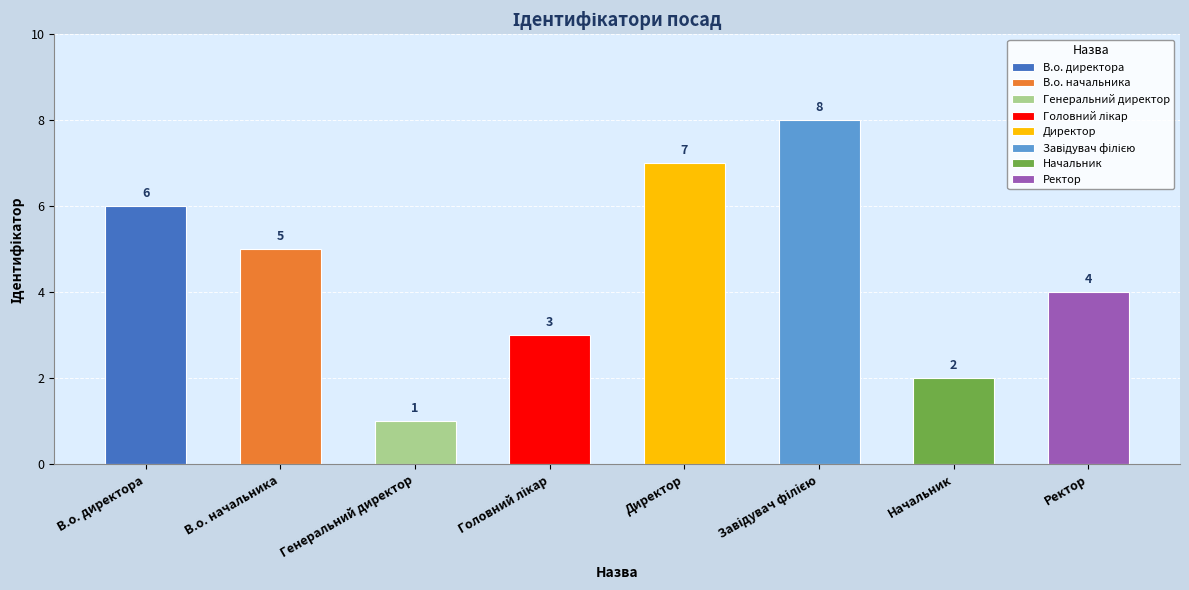

Which has a higher value, Начальник or В.о. начальника?

В.о. начальника